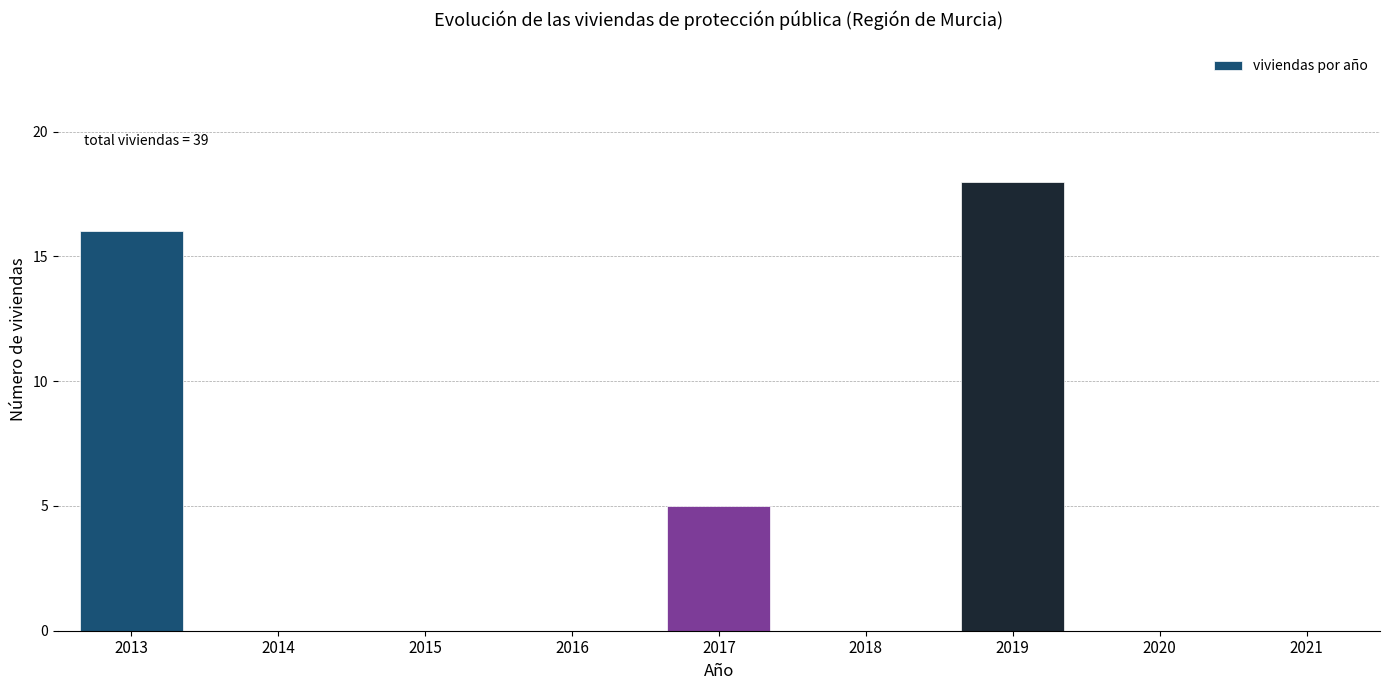

Reading left to right, extract all data points from this chart.

2013=16	2014=0	2015=0	2016=0	2017=5	2018=0	2019=18	2020=0	2021=0